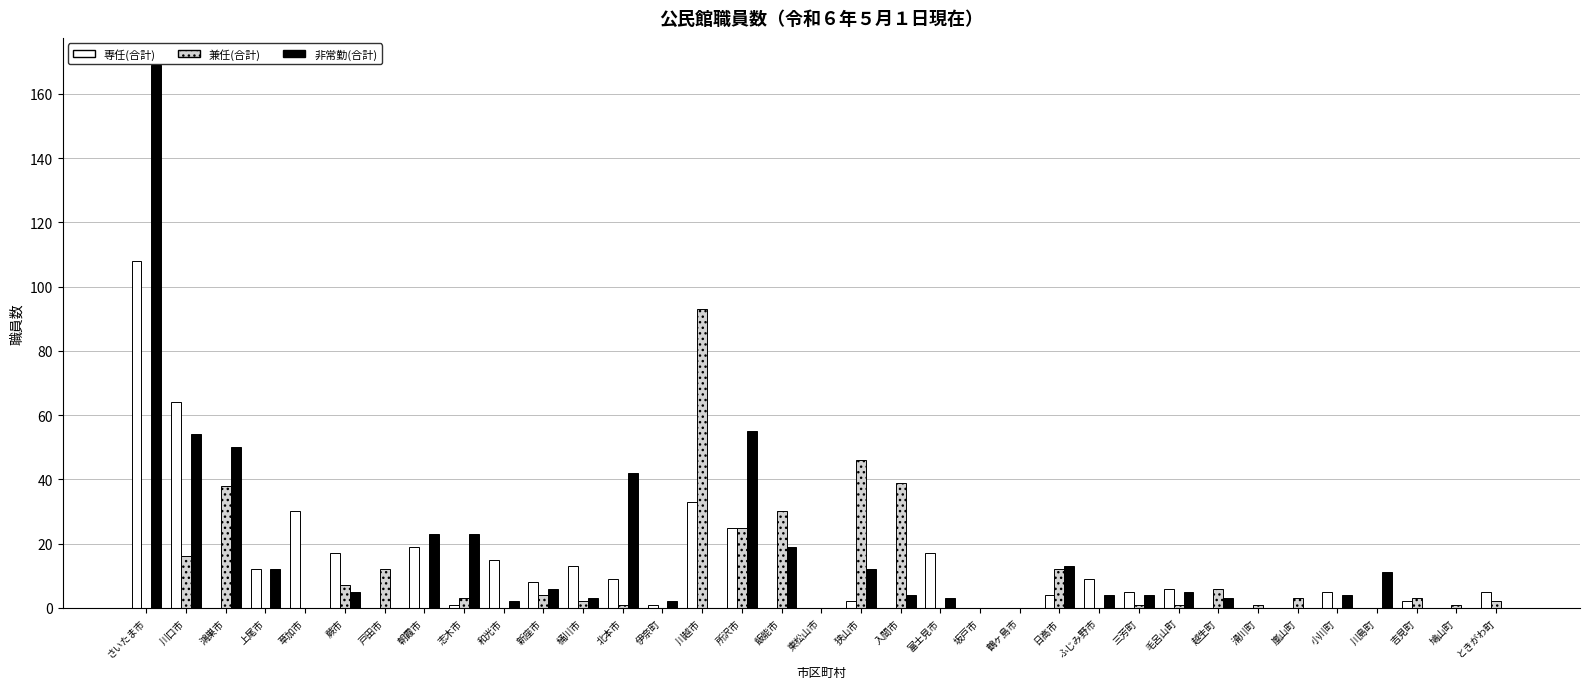

Which series has the largest total across all categories?

非常勤(合計)